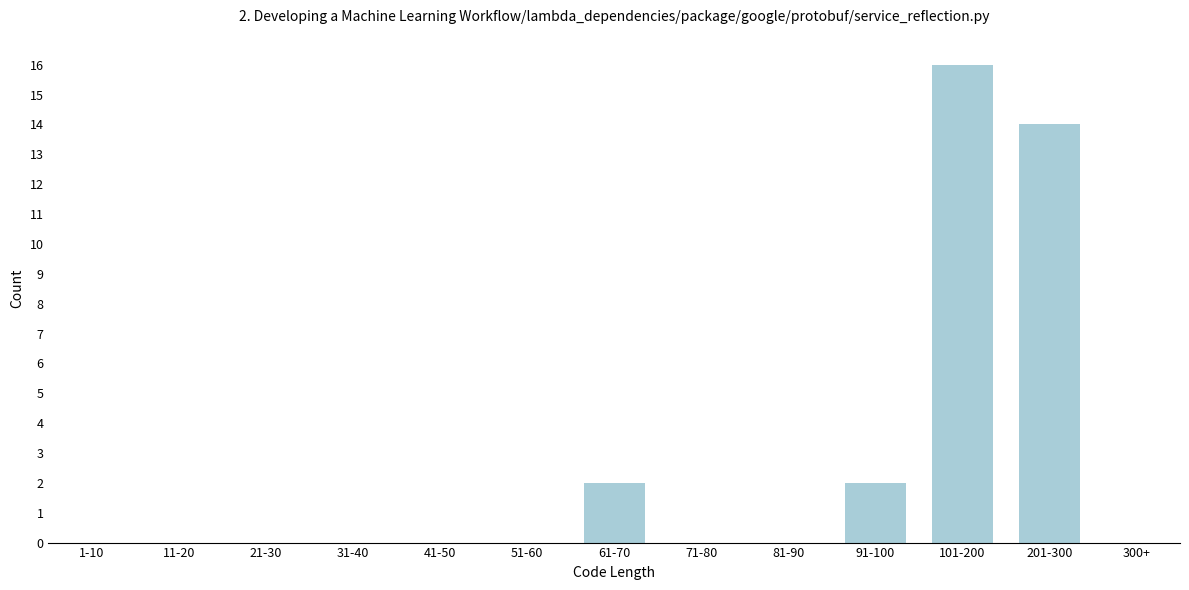

Reading left to right, transcribe all the data shown in this chart.

1-10=0	11-20=0	21-30=0	31-40=0	41-50=0	51-60=0	61-70=2	71-80=0	81-90=0	91-100=2	101-200=16	201-300=14	300+=0